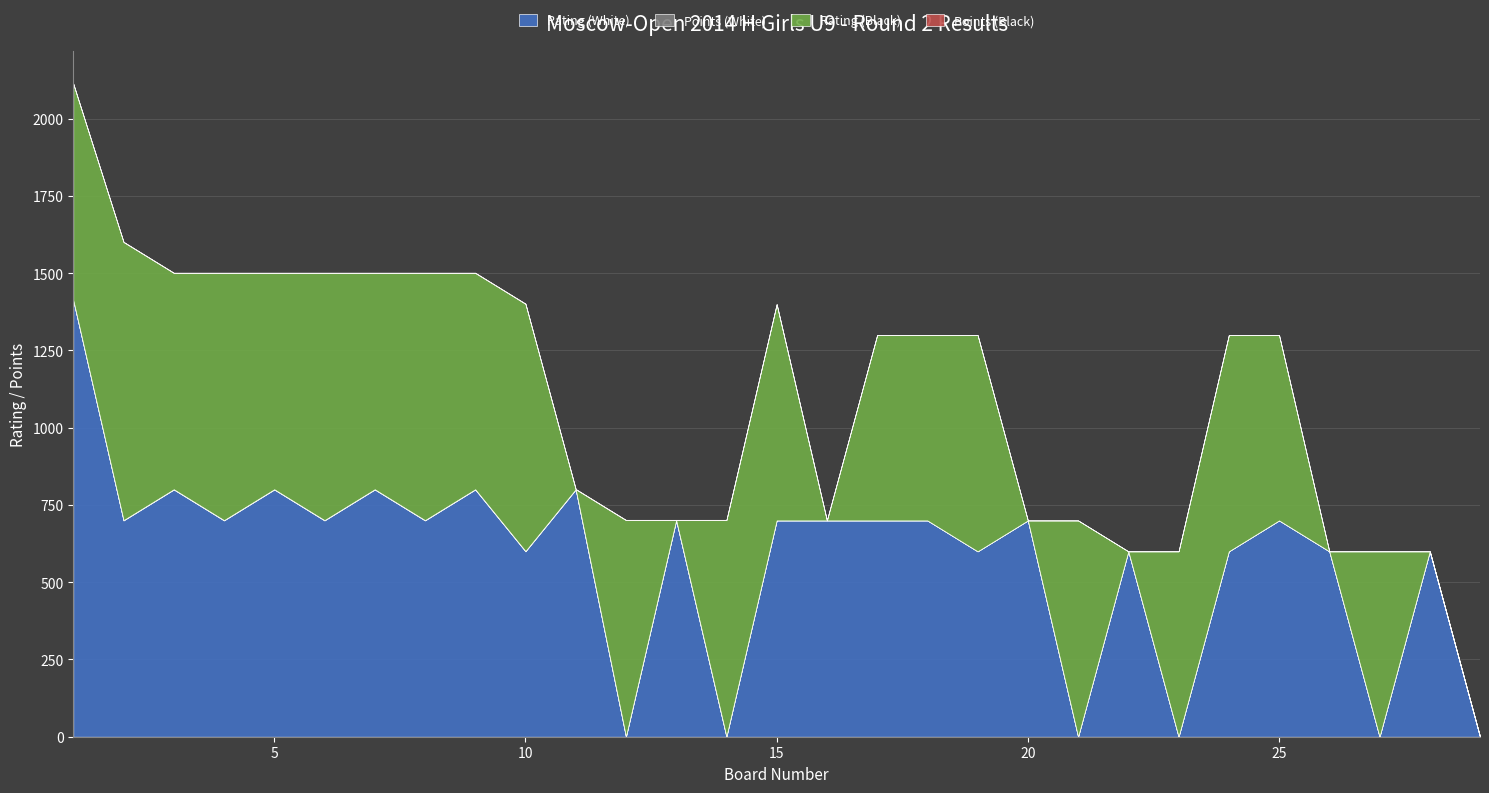

At which label does Points (White) reach its peak?

1